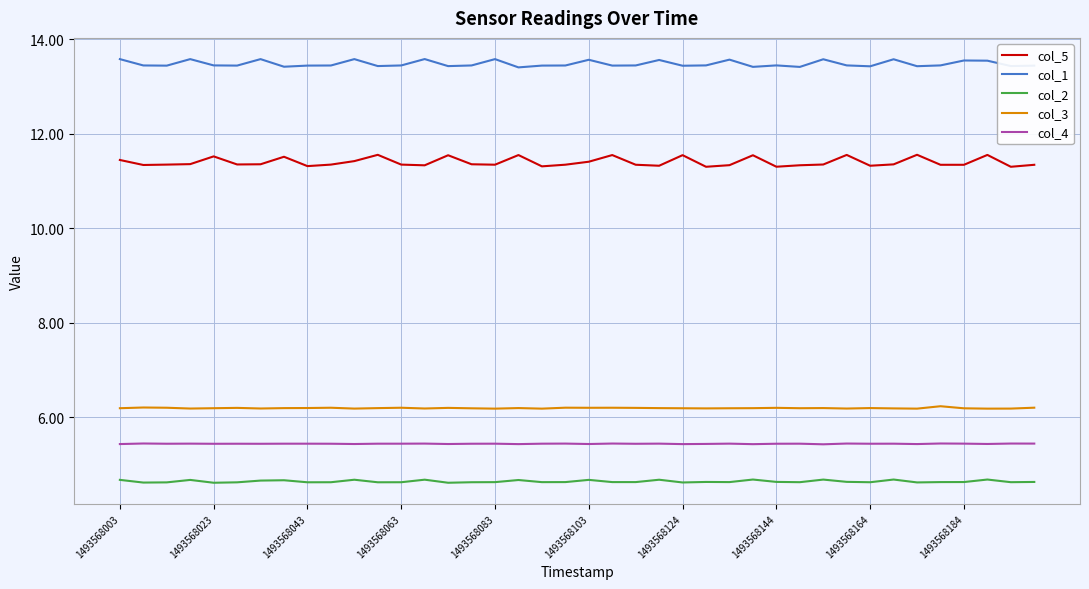

List the series in order of their peak value, highest first.

col_1, col_5, col_3, col_4, col_2